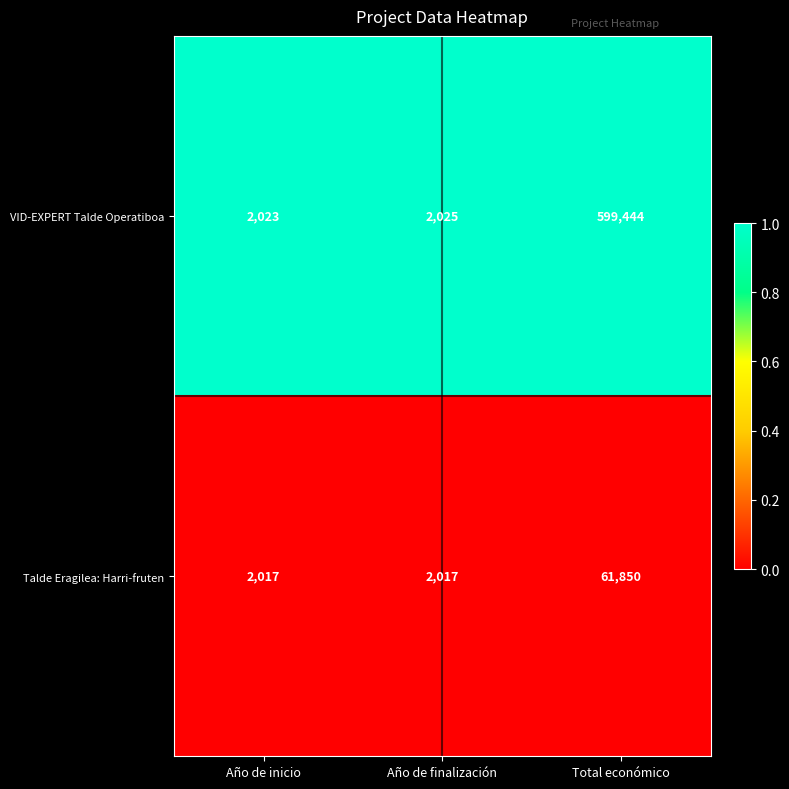

What is the difference between the Talde Eragilea: Harri-fruten values at Total económico and Año de inicio?

59833